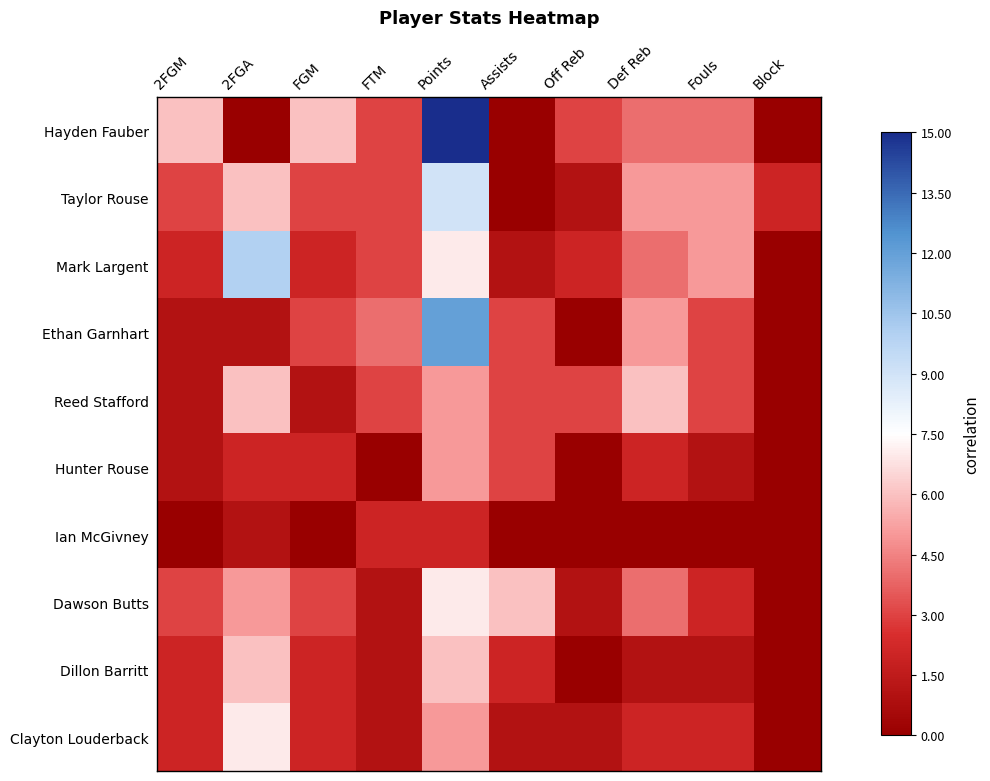

Rank the series at FTM from lowest to highest value.

Hunter Rouse, Dawson Butts, Dillon Barritt, Clayton Louderback, Ian McGivney, Hayden Fauber, Taylor Rouse, Mark Largent, Reed Stafford, Ethan Garnhart